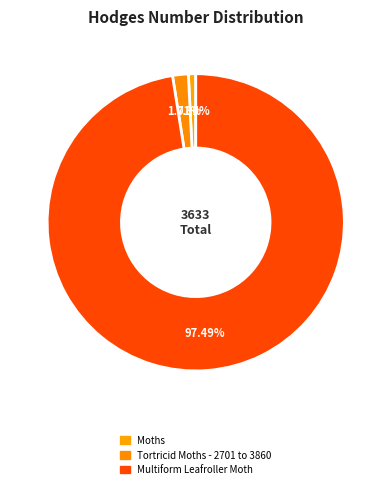

Is the sum of Multiform Leafroller Moth and Moths greater than half?

Yes